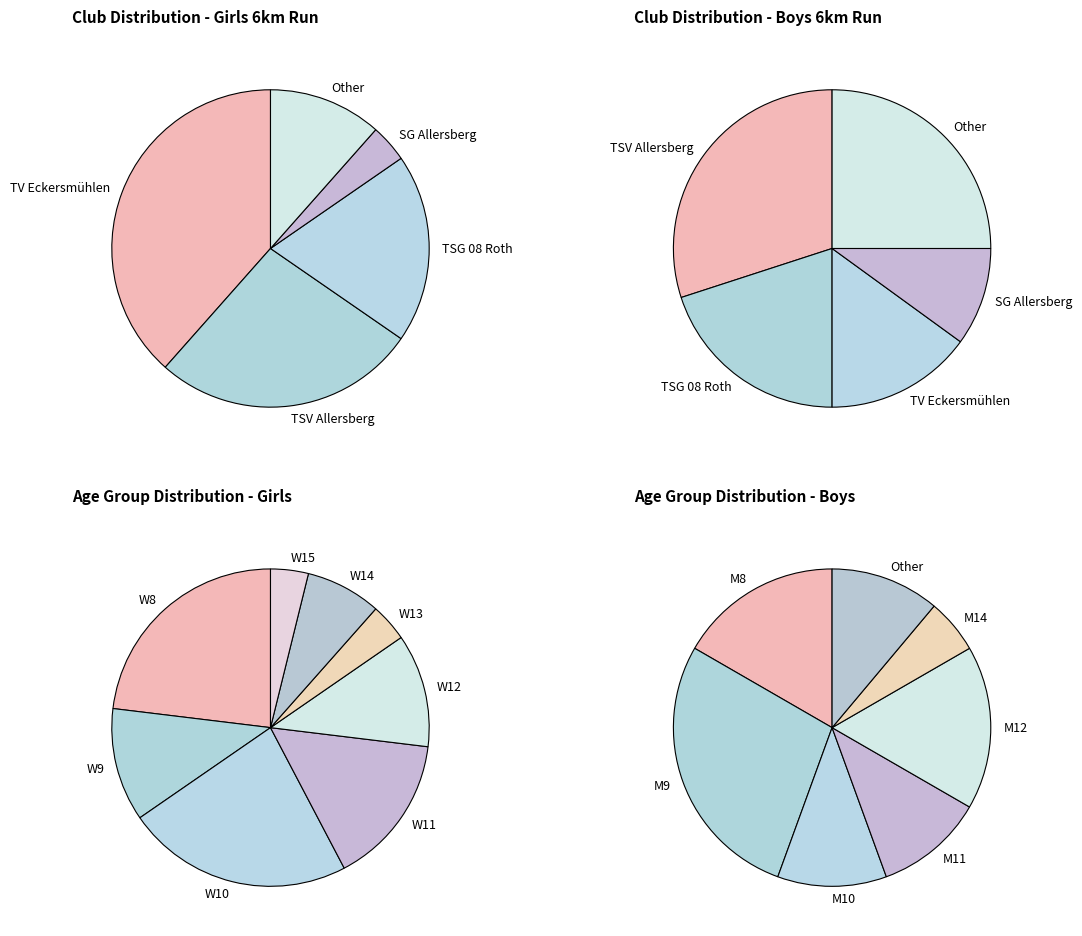

To the nearest percent, what percentage of the pie is TSG 08 Roth?

21%